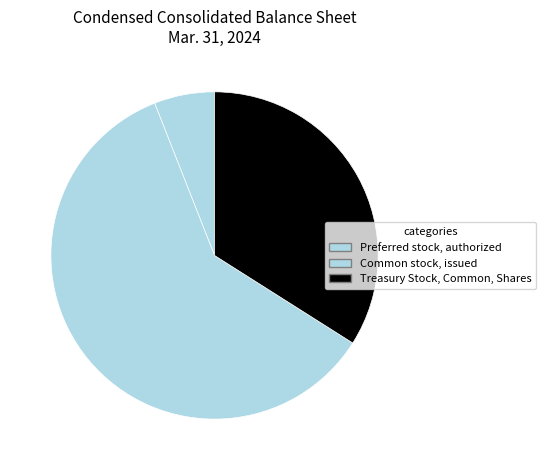

To the nearest percent, what percentage of the pie is Preferred stock, authorized?

6%